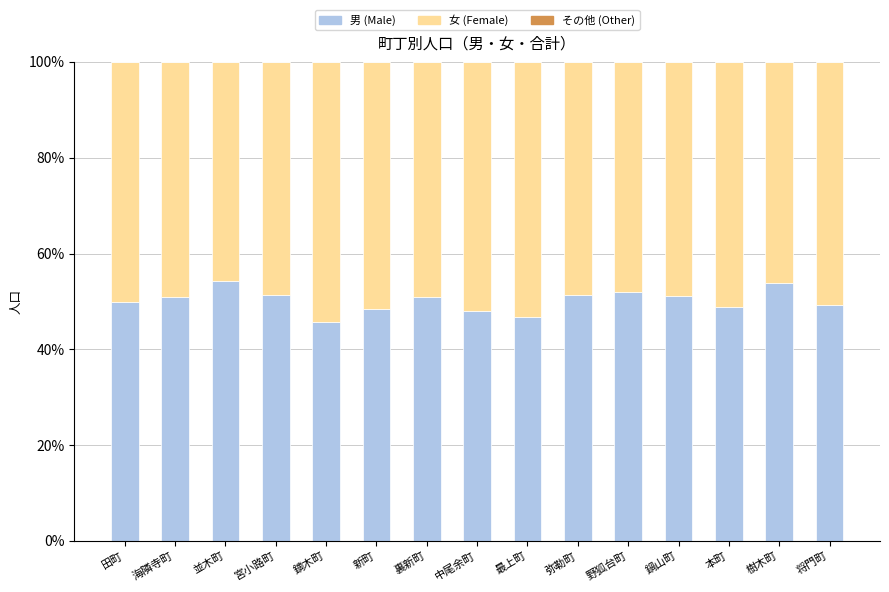

What is the total value across all series at 弥勒町?

100.0